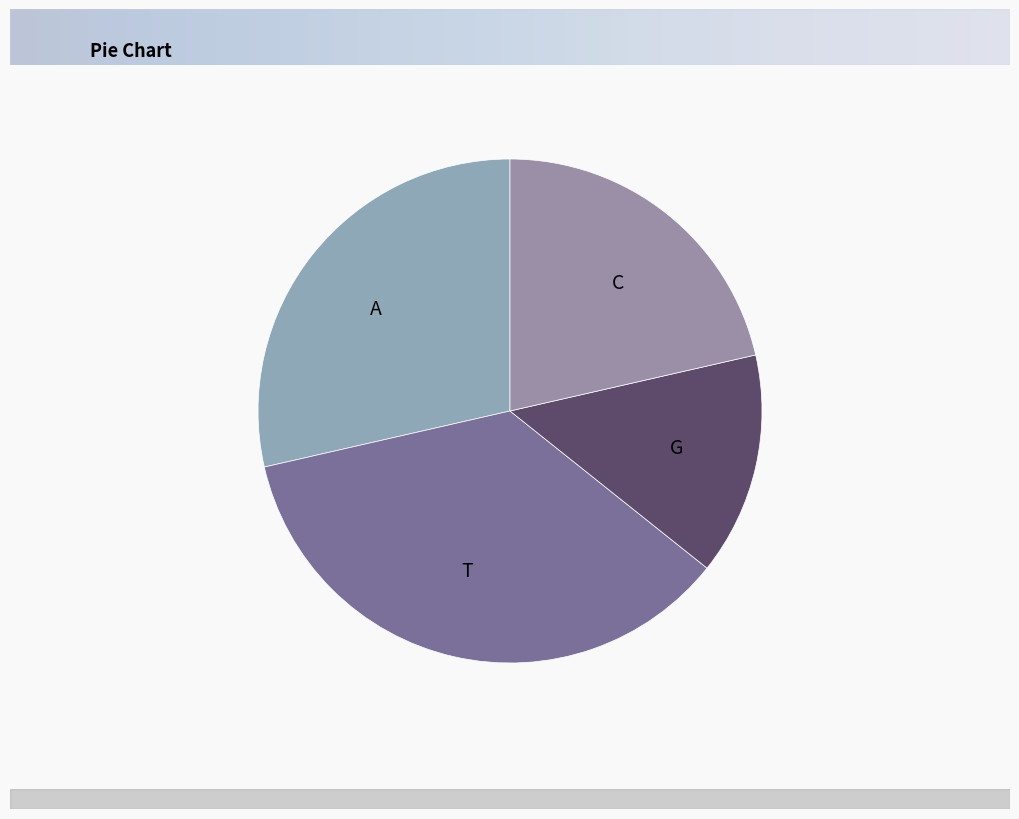

Count the number of slices in the pie.

4